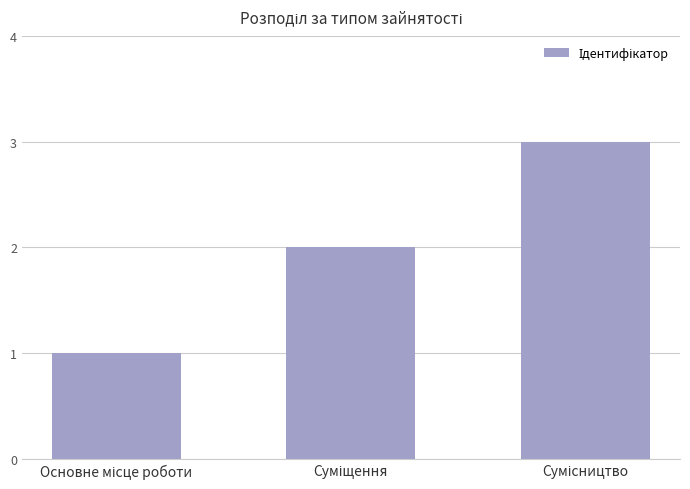

What is the greatest value displayed?

3